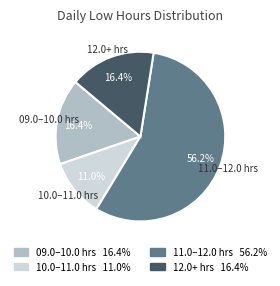

Which category has the smallest portion of the pie?

10.0–11.0 hrs 11.0%